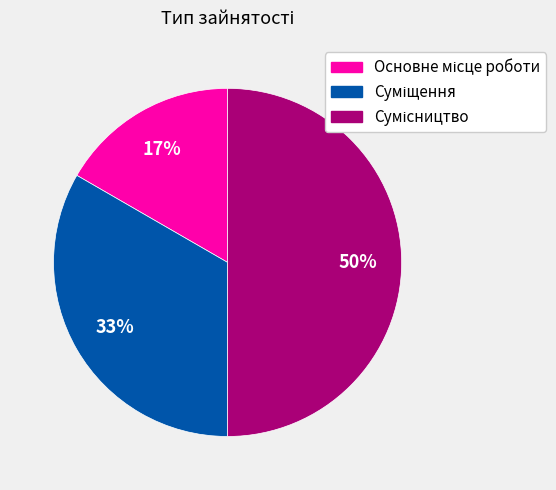

To the nearest percent, what is the average slice percentage?

33%